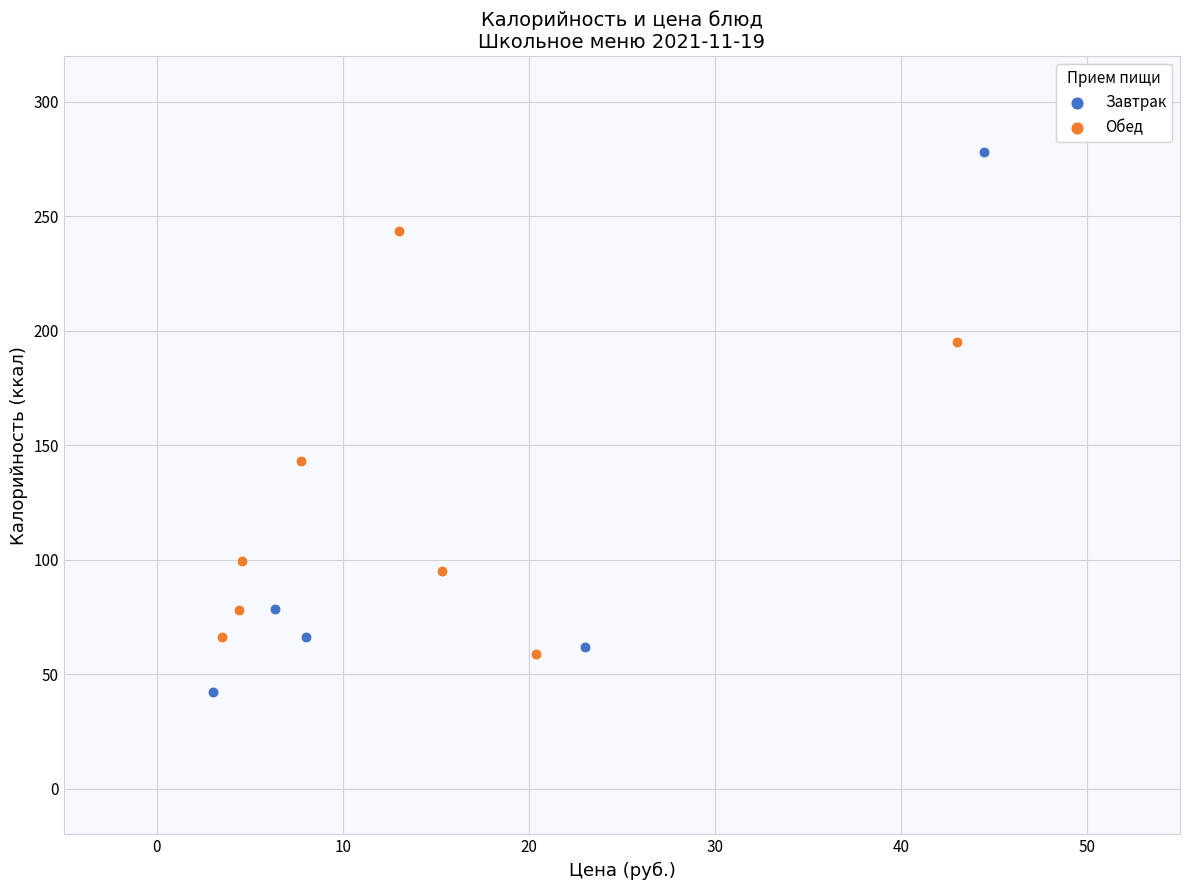

Which series has the largest Y range (max minus min)?

Завтрак